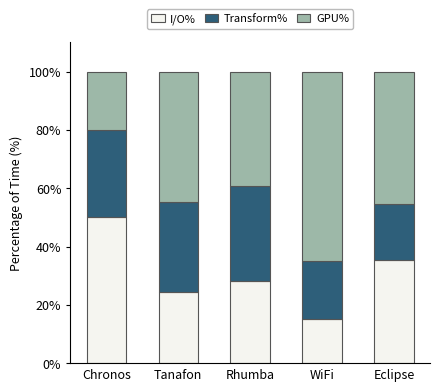

What are all the series names shown in the legend?

I/O%, Transform%, GPU%